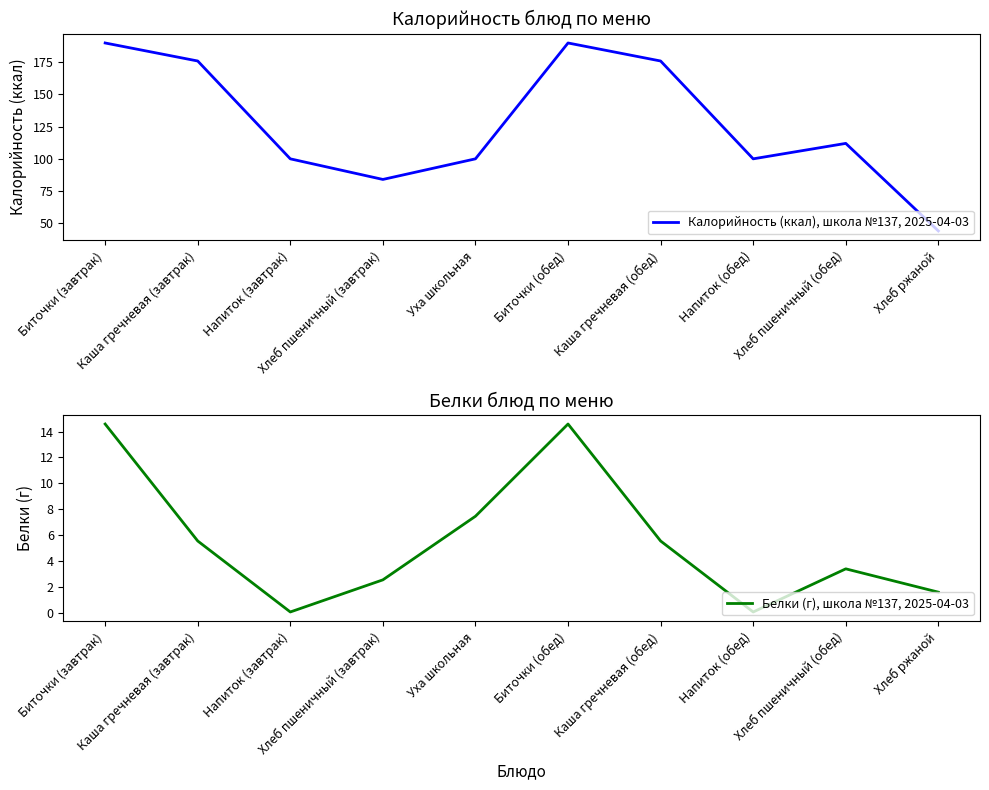

At which category does Калорийность (ккал), школа №137, 2025-04-03 reach its first local peak?

Биточки (обед)